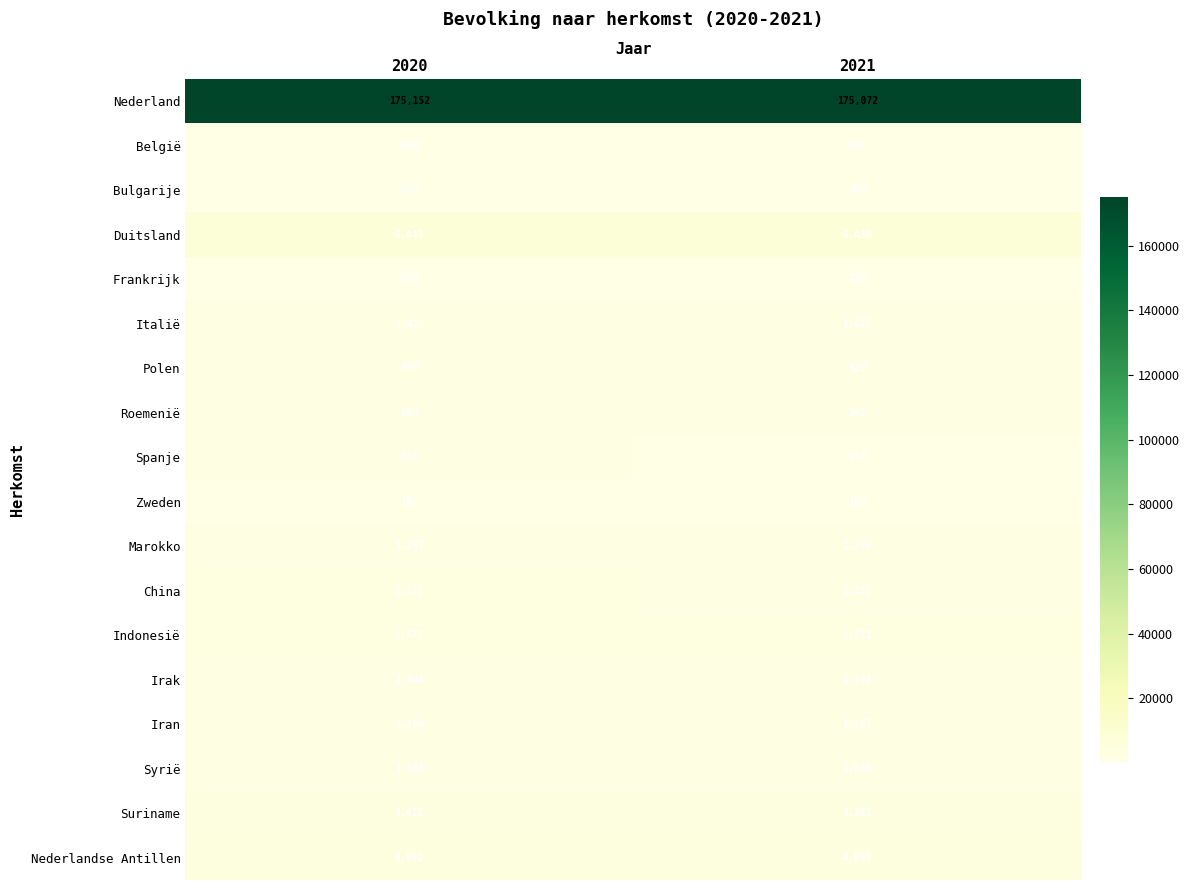

List the labels in order of Indonesië value, smallest first.

2021, 2020